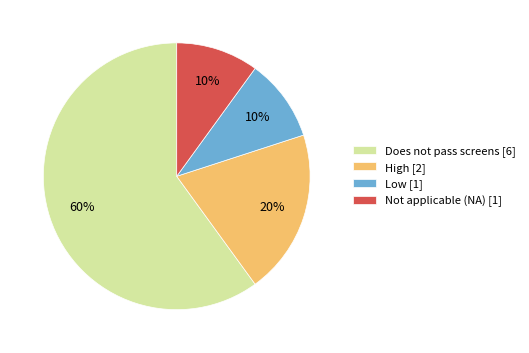

What percentage is the Does not pass screens slice, to the nearest percent?

60%